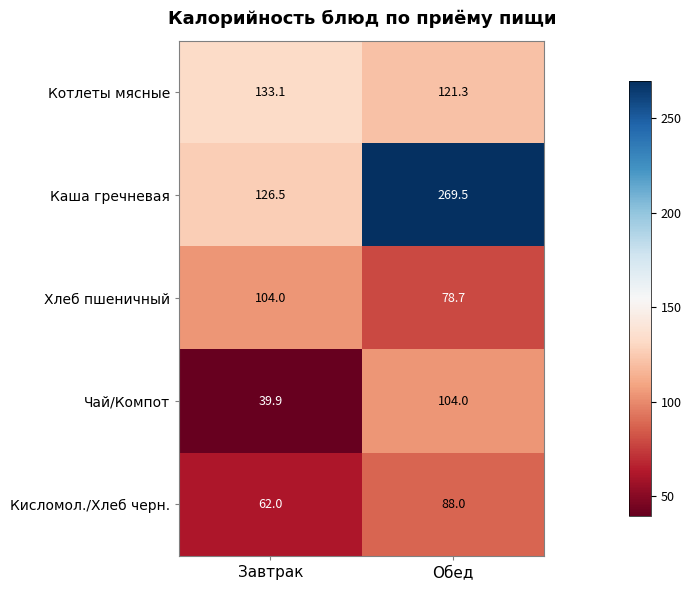

What is the minimum value shown in the chart?

39.9